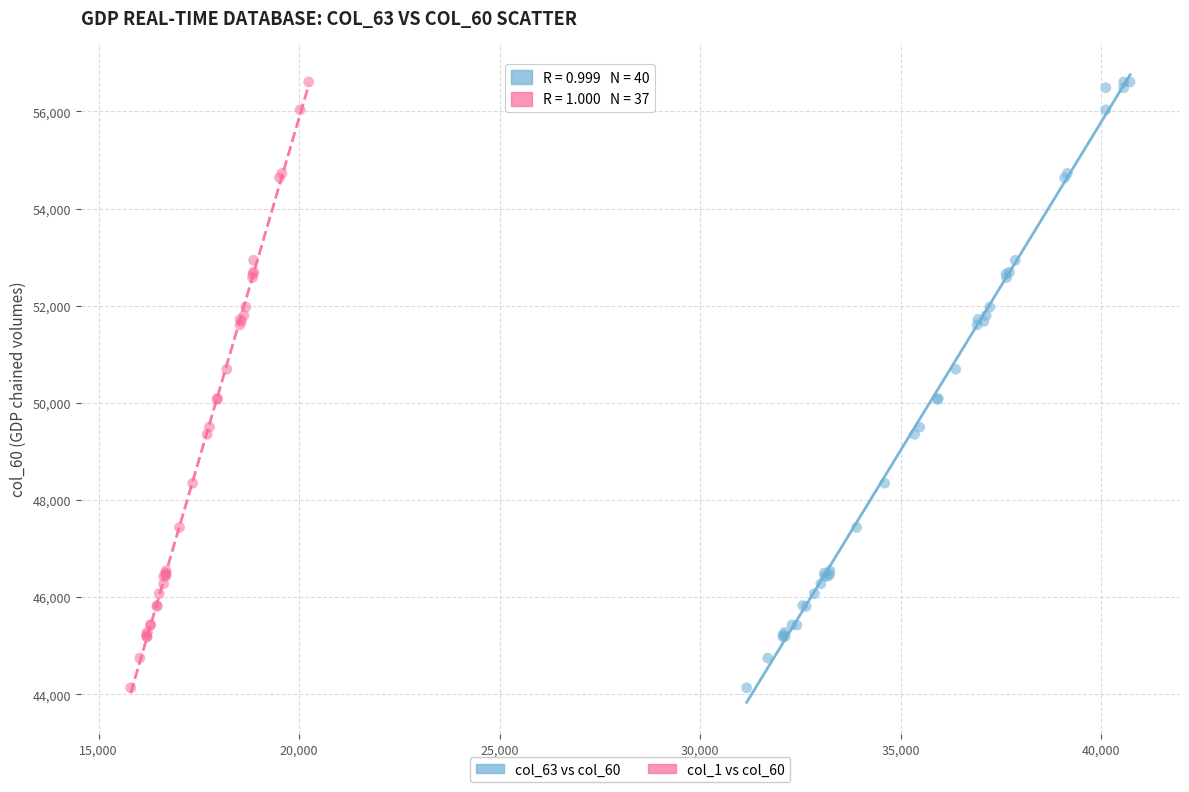

What are all the series names shown in the legend?

col_63 vs col_60, col_1 vs col_60